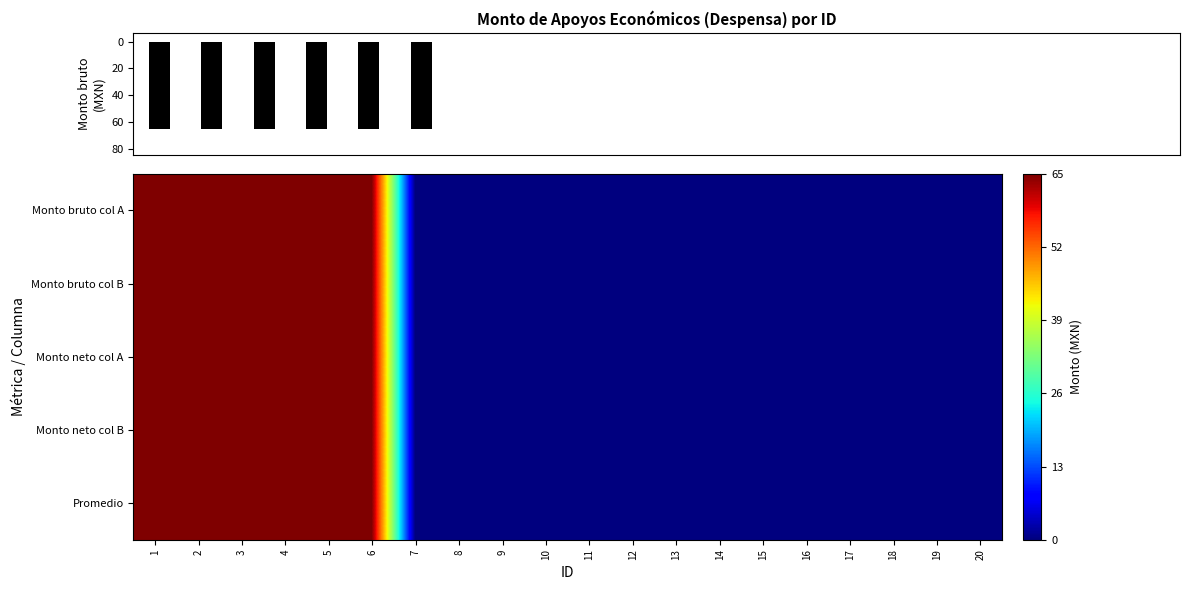

How many values in the Monto bruto col A series exceed 0?

6